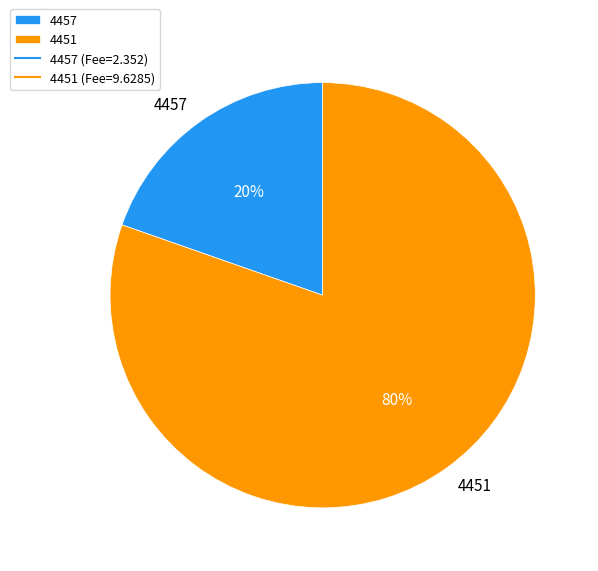

What is the largest slice in the pie chart?

4451